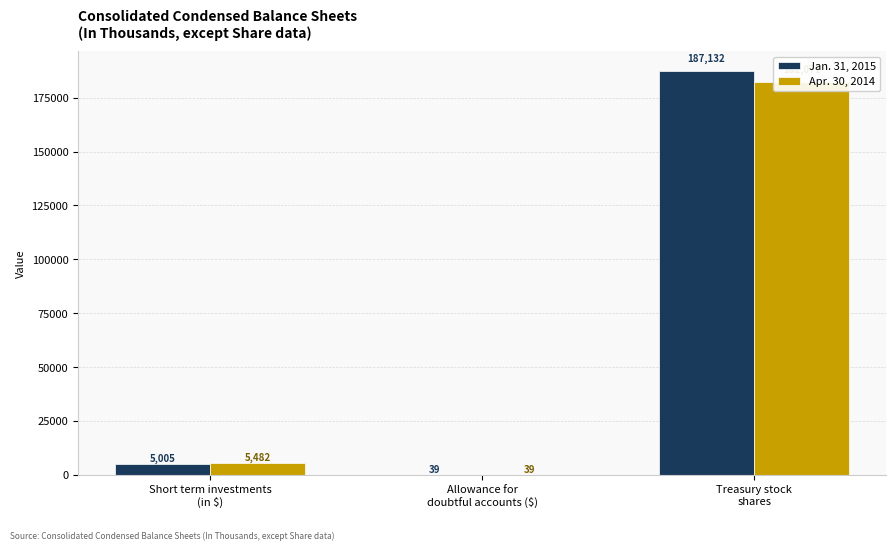

Between Allowance for
doubtful accounts ($) and Treasury stock
shares, which is larger?

Treasury stock
shares